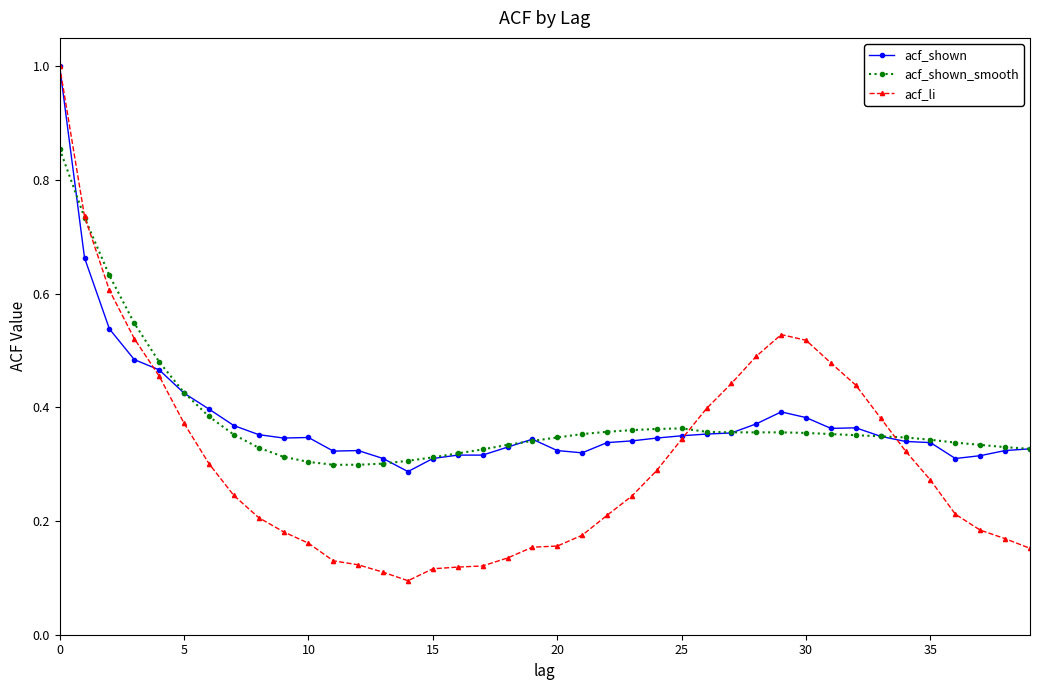

True or false: acf_li has more than 0 interior local peaks.

True